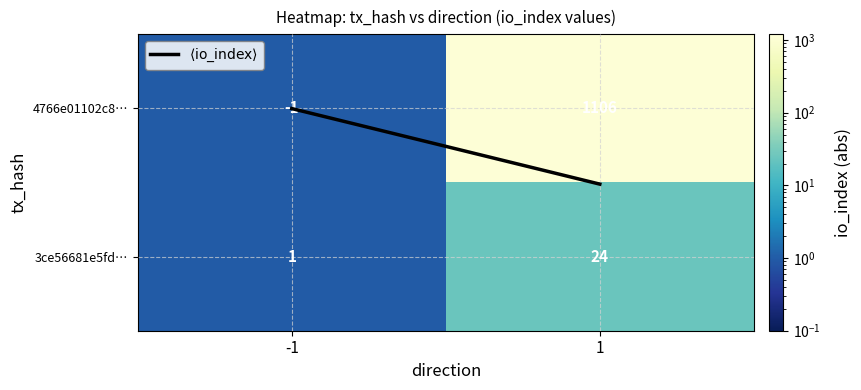

What is the maximum value for 3ce56681e5fd…?

24